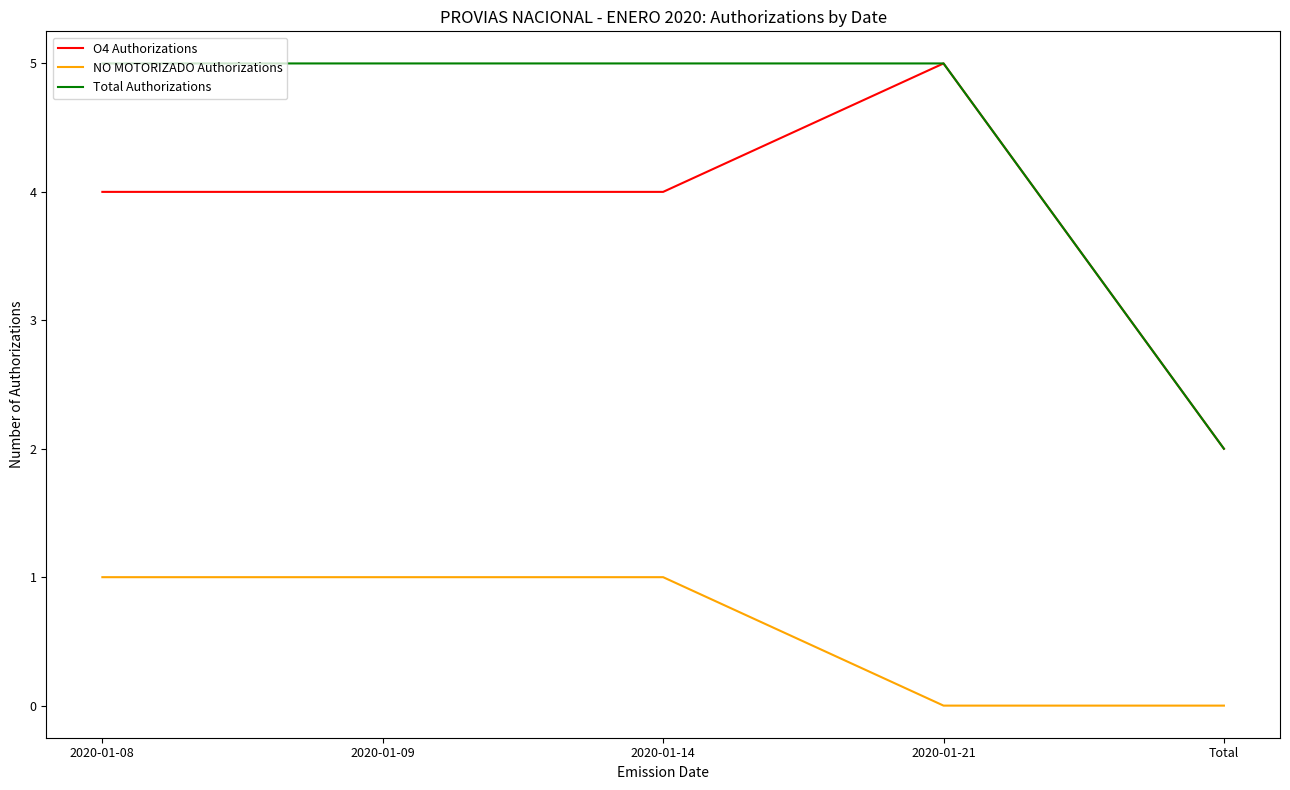

Where is Total Authorizations nearest to the value 3?

Total